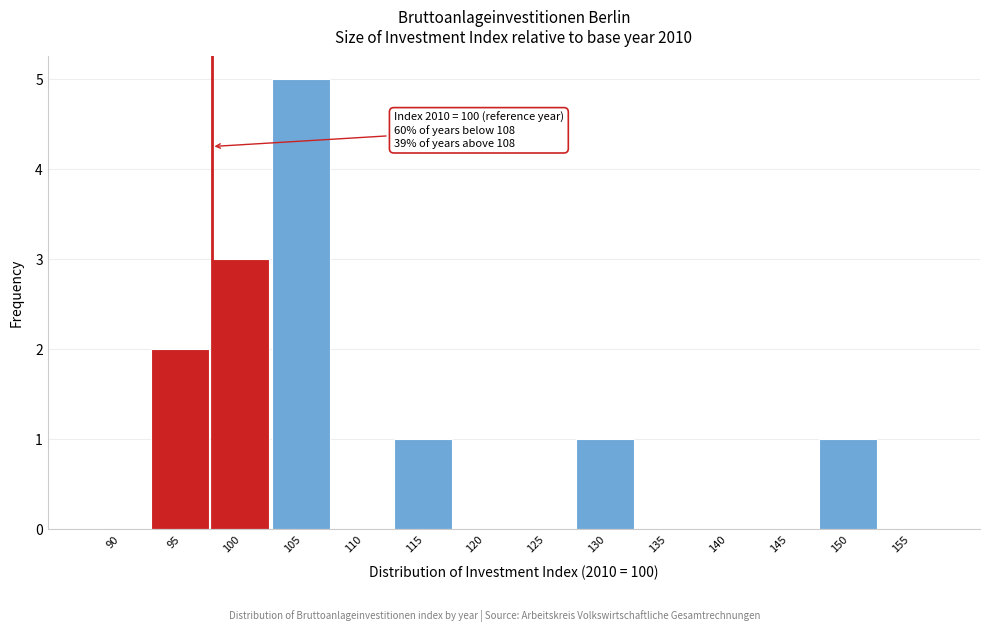

Reading left to right, transcribe all the data shown in this chart.

90=0	95=2	100=3	105=5	110=0	115=1	120=0	125=0	130=1	135=0	140=0	145=0	150=1	155=0